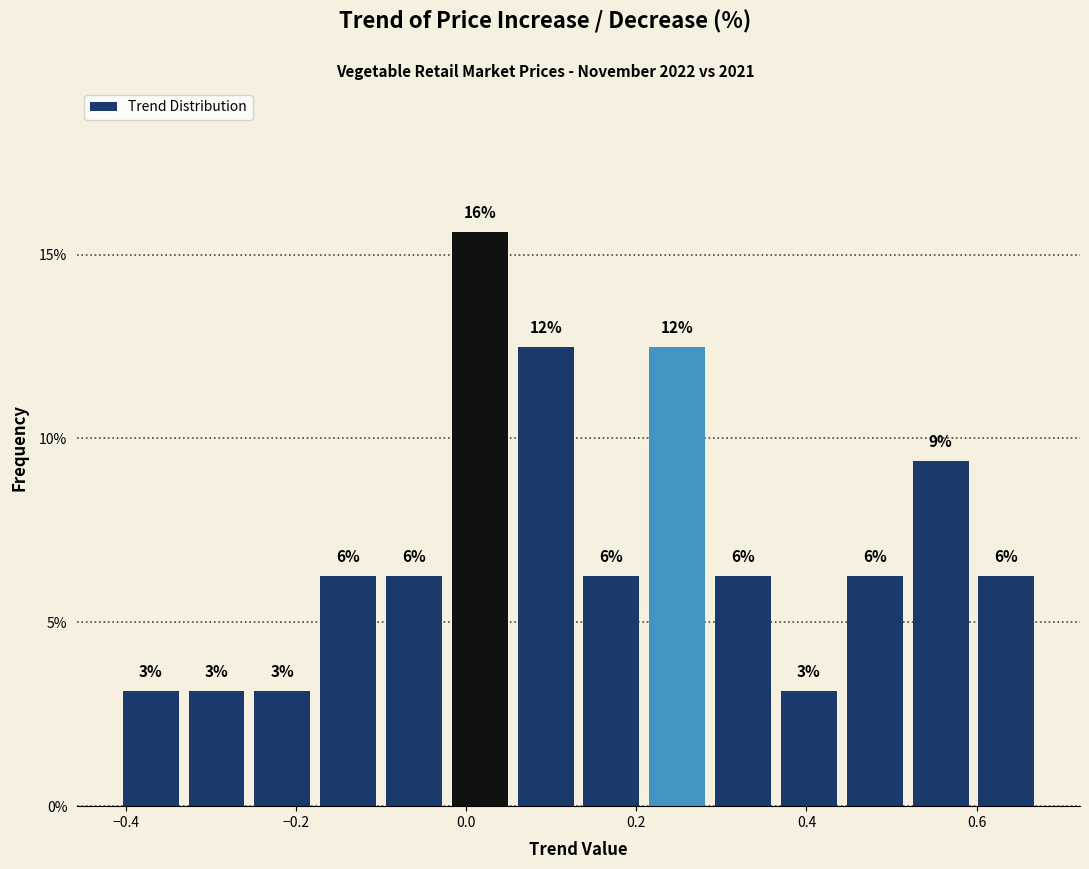

Around what value on the x-axis is the tallest bar? Give the approximate position of its centre, as read against the axis.

0.02